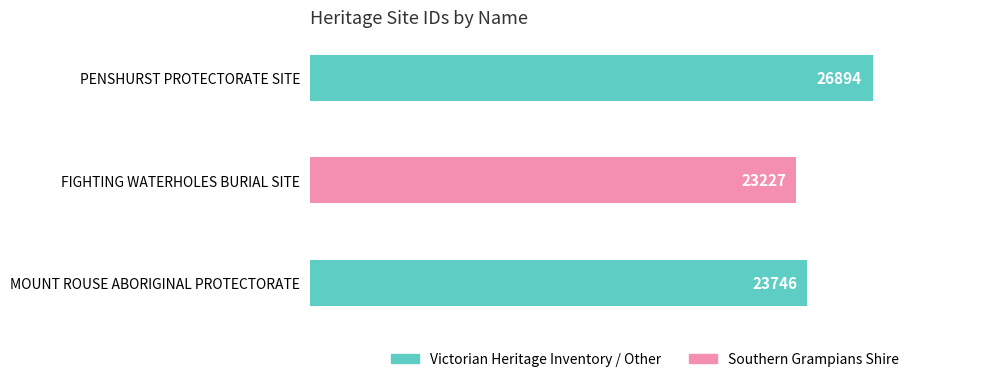

Reading top to bottom, what are all the values shown in this chart?

26894	23227	23746